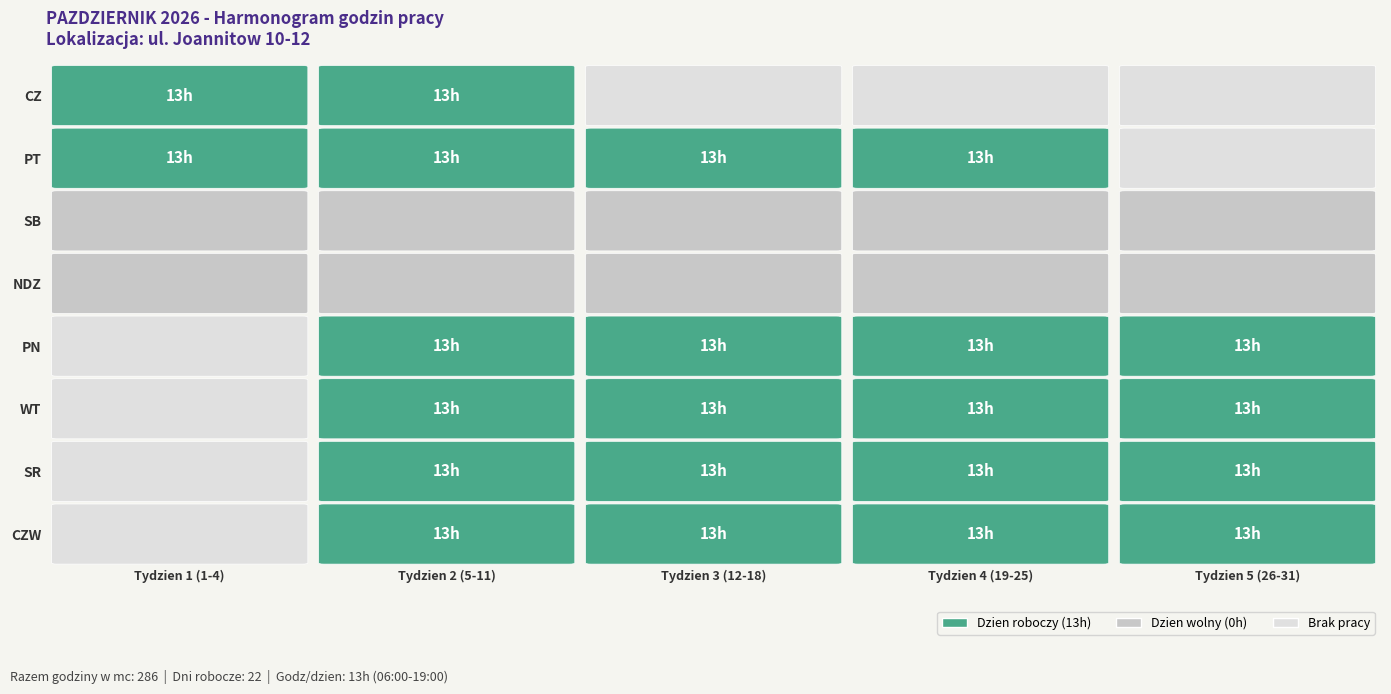

Count the number of data series in this chart.

8